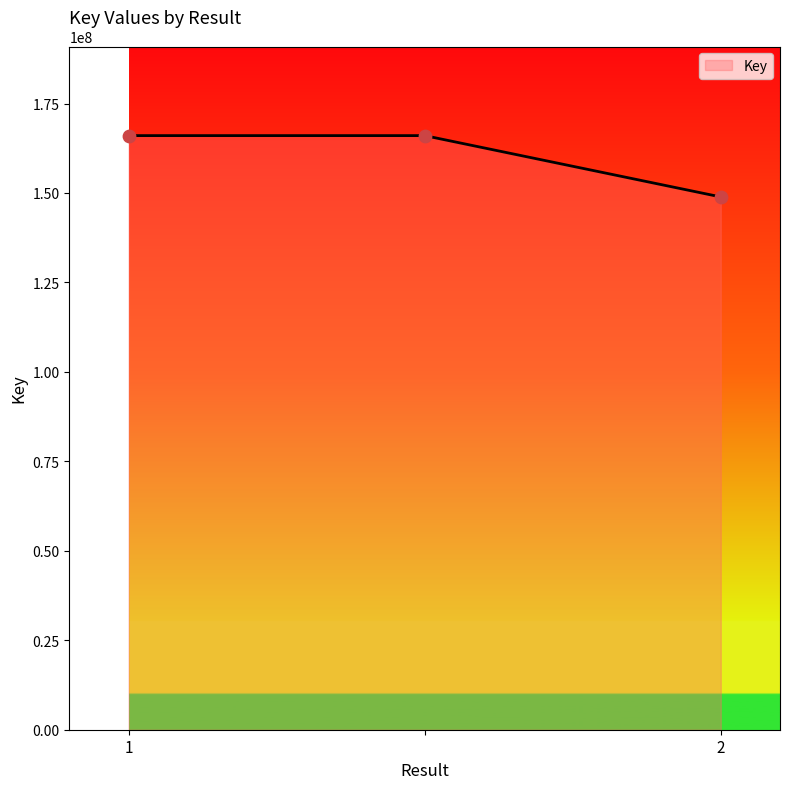

What is the sum of all values?

480956978